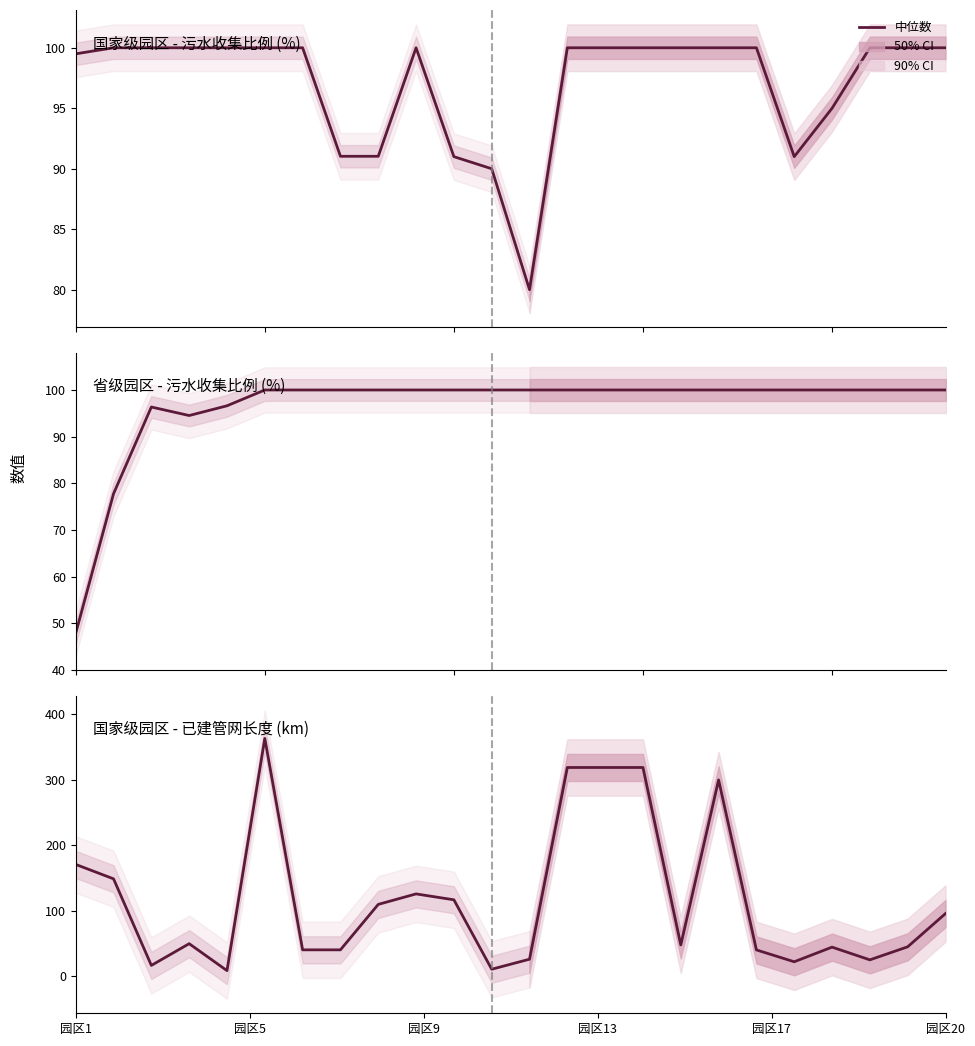

Between 14 and 园区17, which is larger?

14